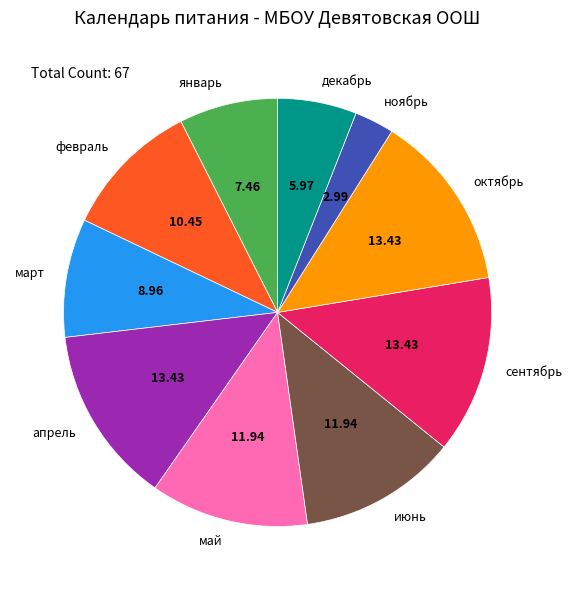

Combined, do февраль and июнь account for over 50%?

No